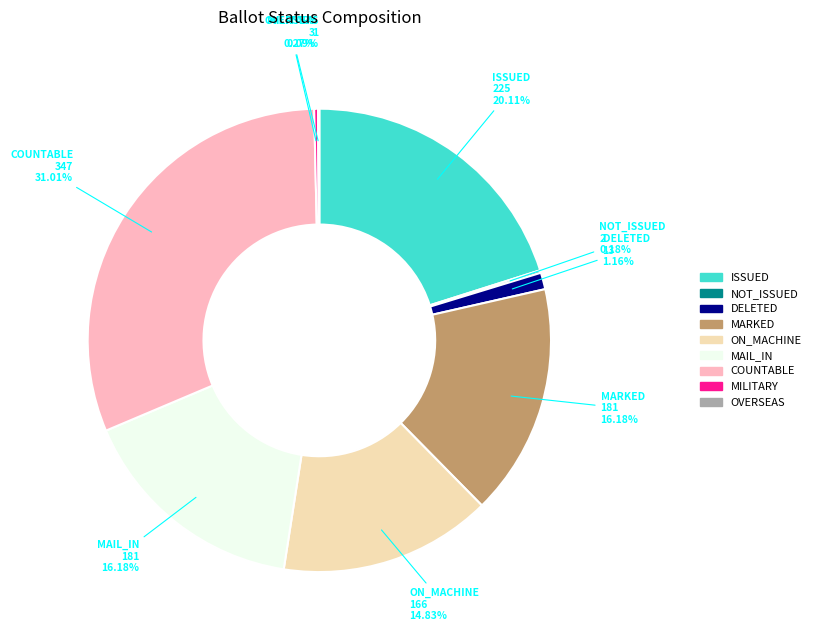

Does any single category account for the majority?

No